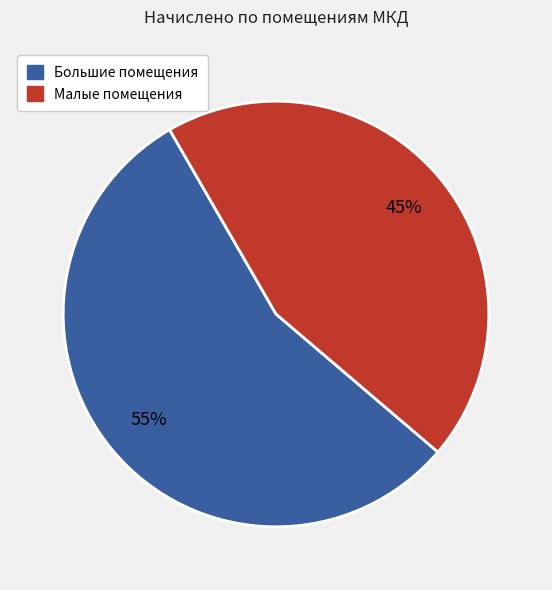

Does any single category account for the majority?

Yes